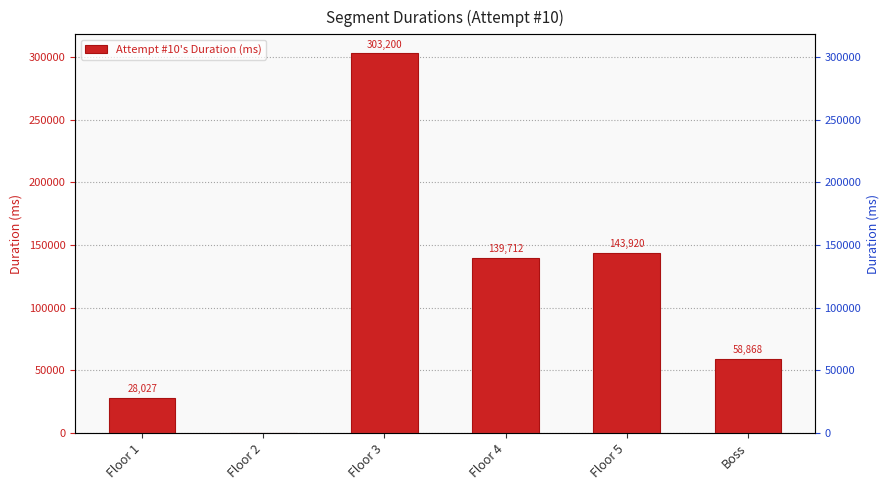

List the labels in order of value, smallest first.

Floor 2, Floor 1, Boss, Floor 4, Floor 5, Floor 3